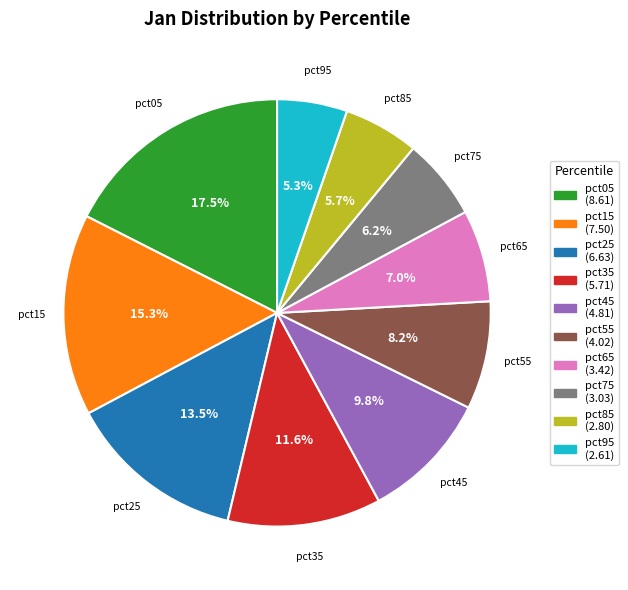

Does pct25 account for over 50% of the chart?

No